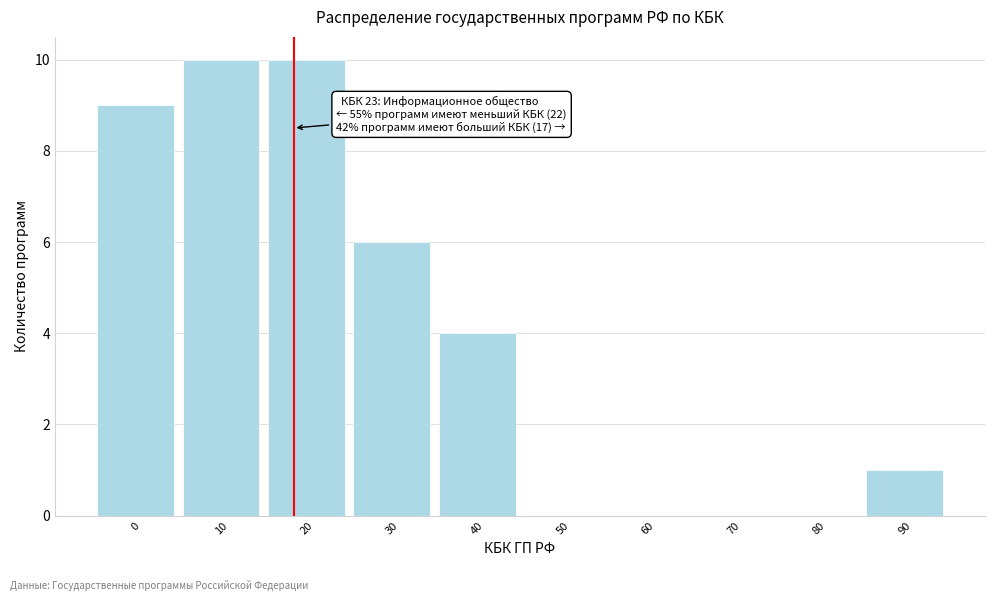

Reading left to right, list all the values displayed in this chart.

0=9	10=10	20=10	30=6	40=4	50=0	60=0	70=0	80=0	90=1